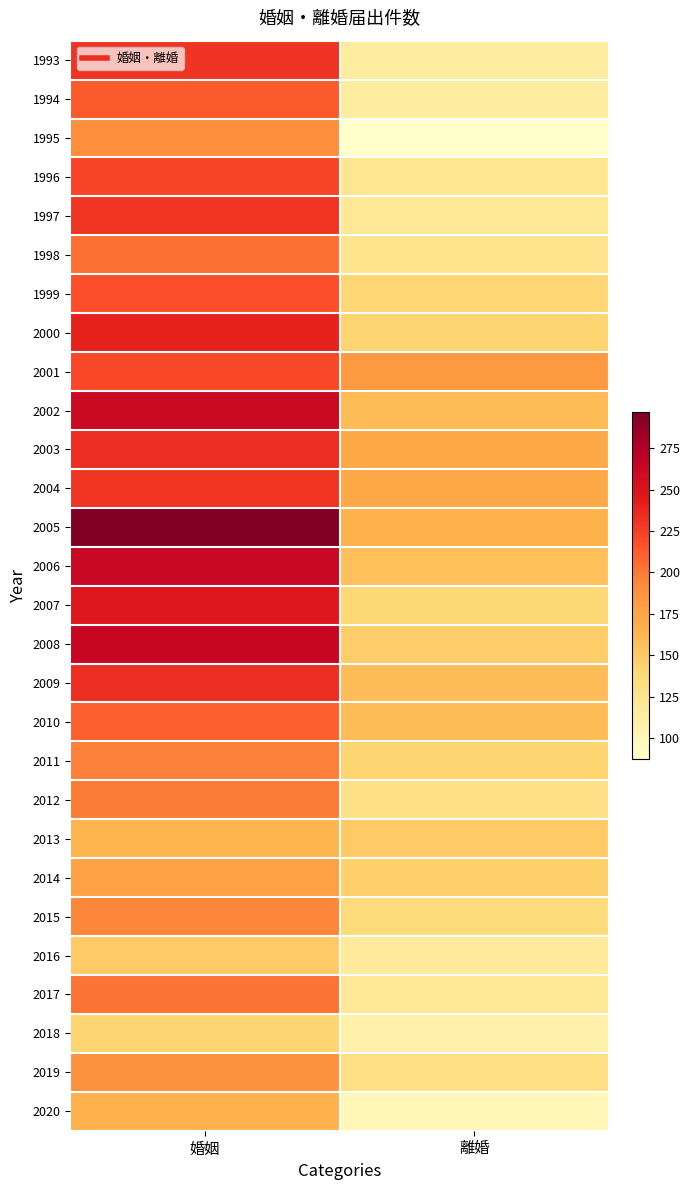

Which label corresponds to the smallest value in the chart?

離婚